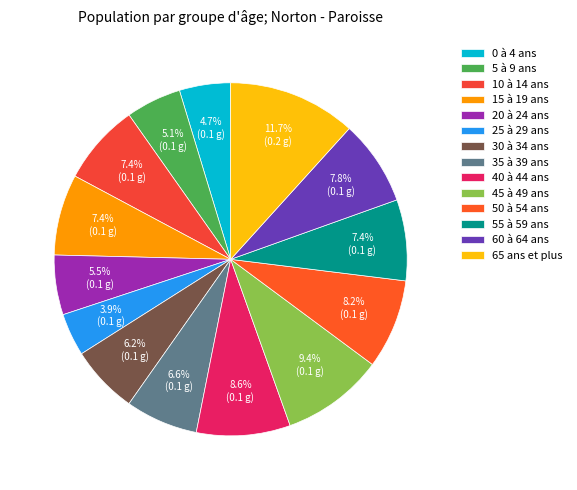

Is it true that 35 à 39 ans is 12% of the pie?

False